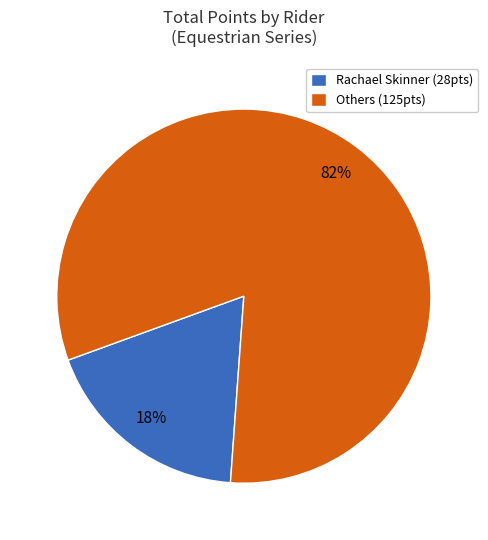

Is Rachael Skinner (28pts) the majority of the pie?

No